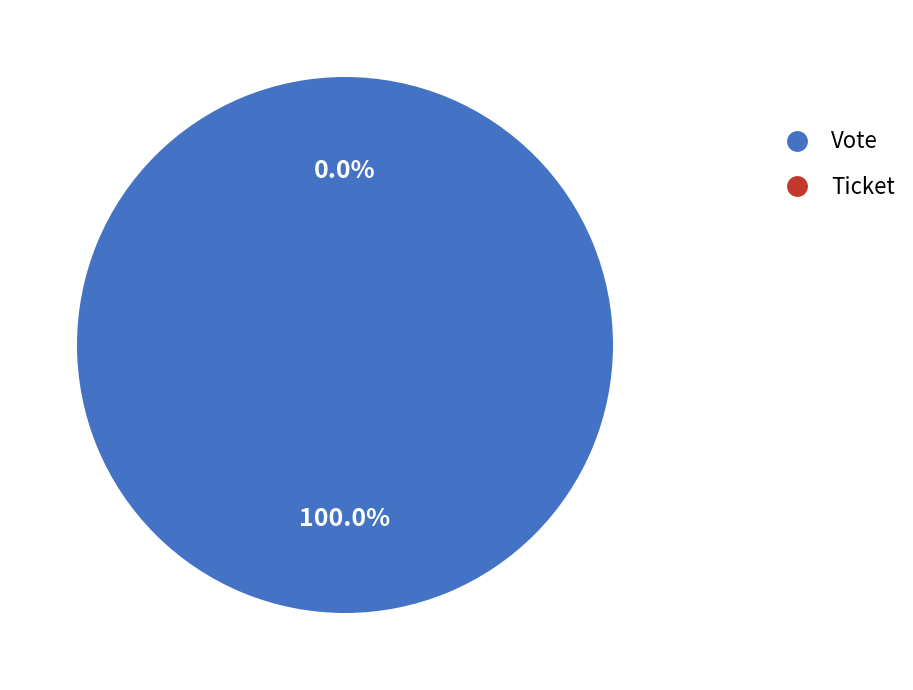

To the nearest percent, what is the difference between the largest and smallest slice percentages?

100%